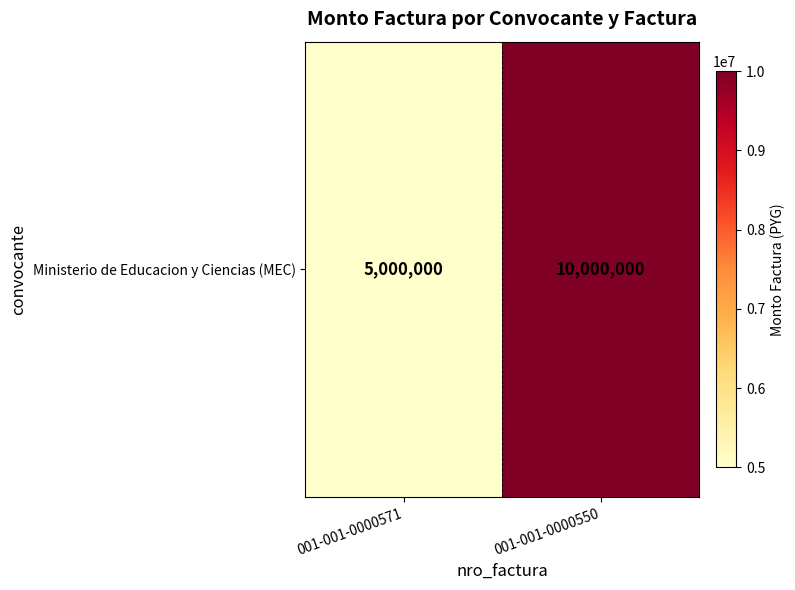

Is it true that the value at 001-001-0000550 is 10000000?

True